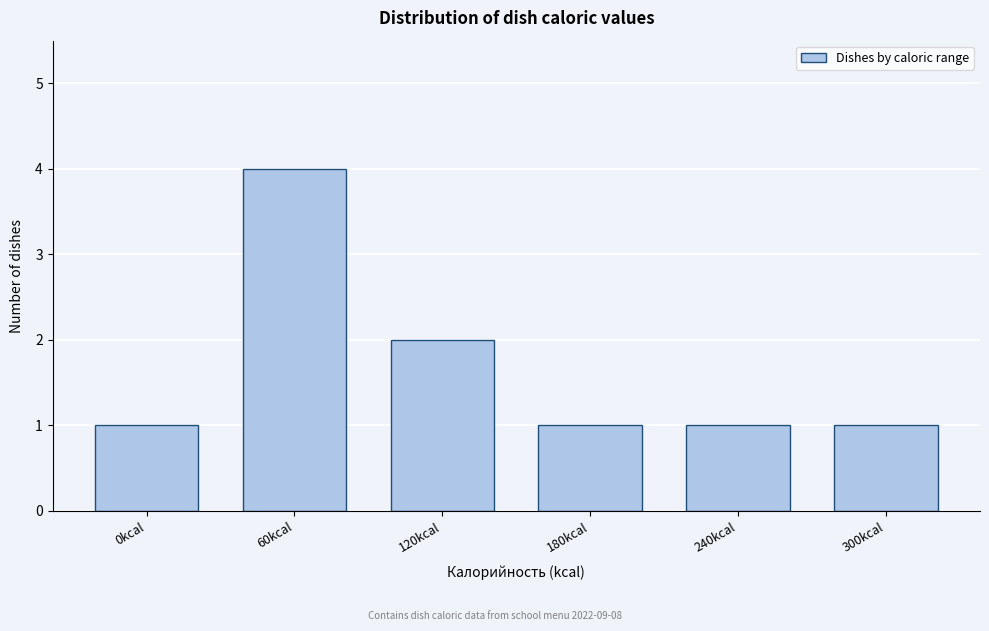

Reading right to left, extract all data points from this chart.

1	1	1	2	4	1